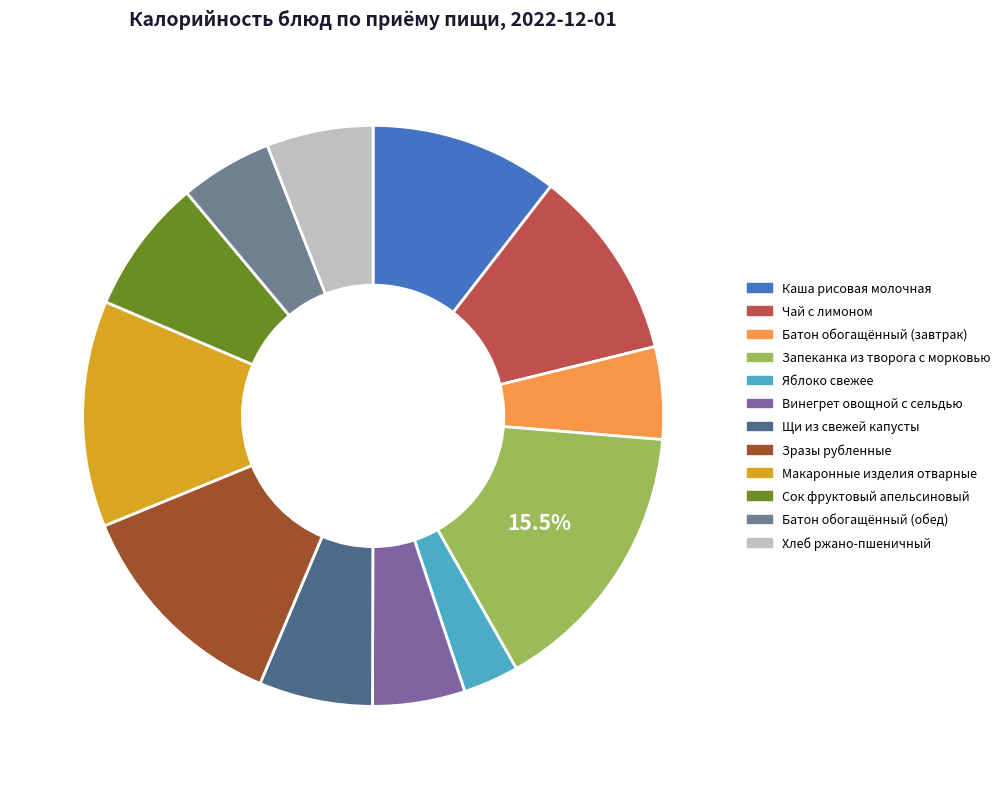

Which category has the smallest portion of the pie?

ЯБЛОКО СВЕЖЕЕ